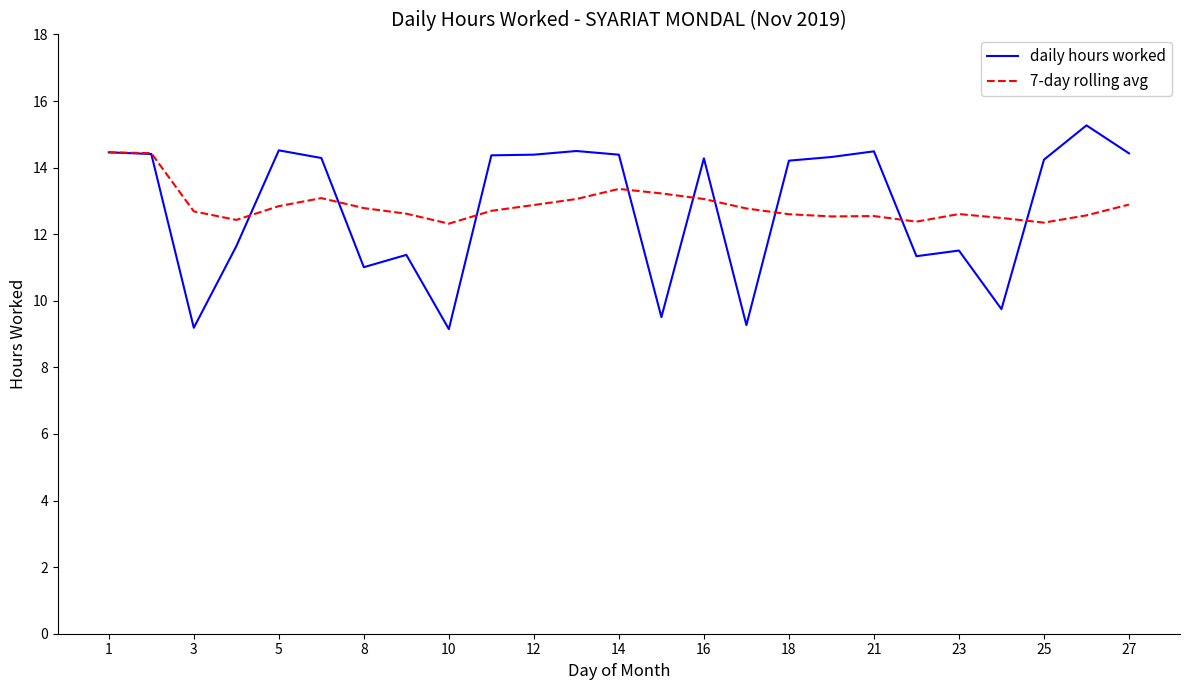

What is the greatest value displayed?

15.3